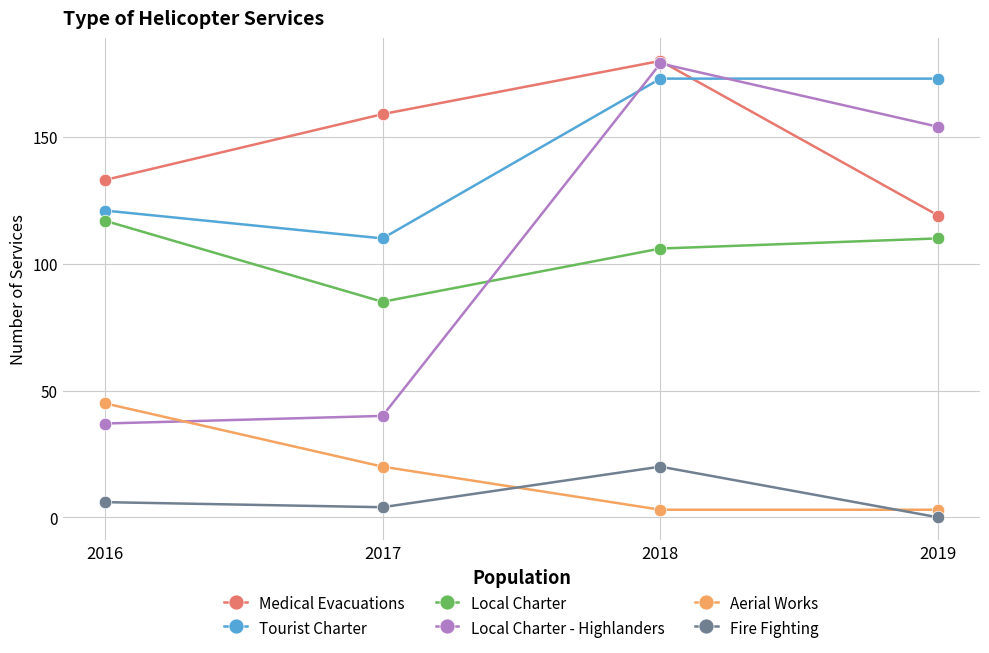

What are all the series names shown in the legend?

Medical Evacuations, Tourist Charter, Local Charter, Local Charter - Highlanders, Aerial Works, Fire Fighting